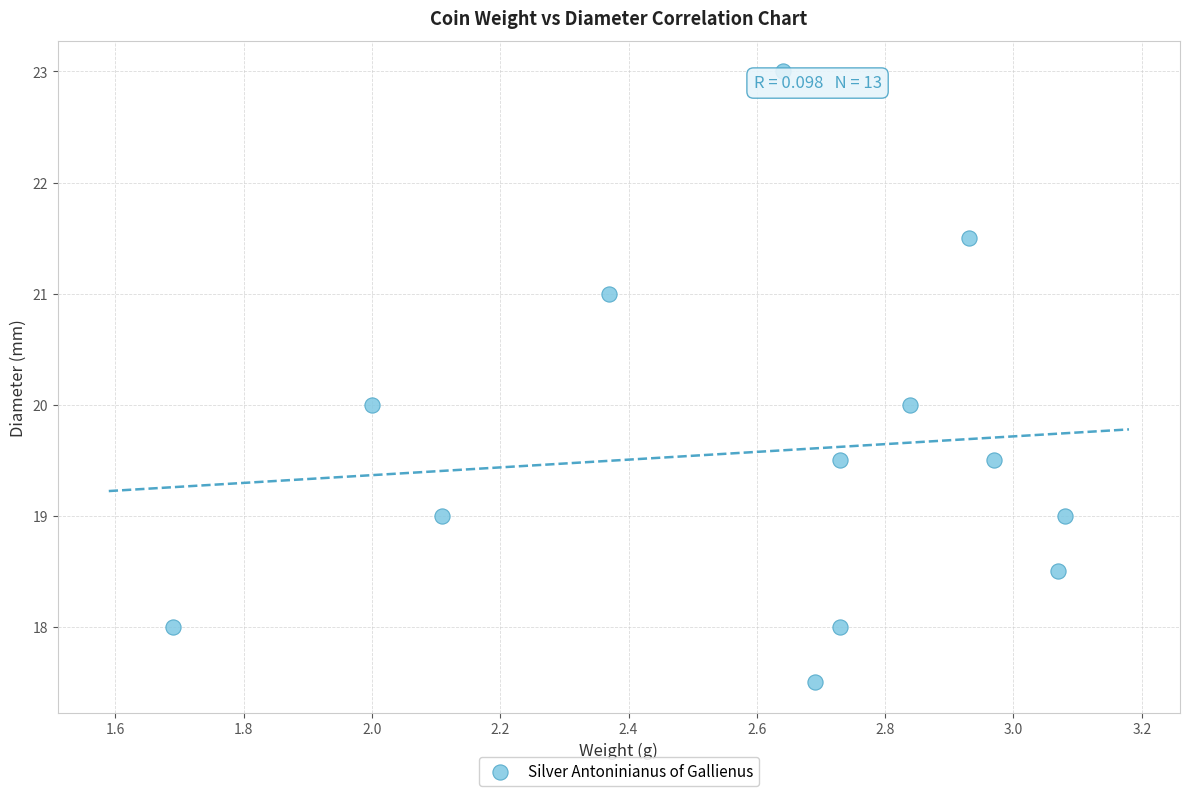

What is the range of X values (max minus min)?

1.4